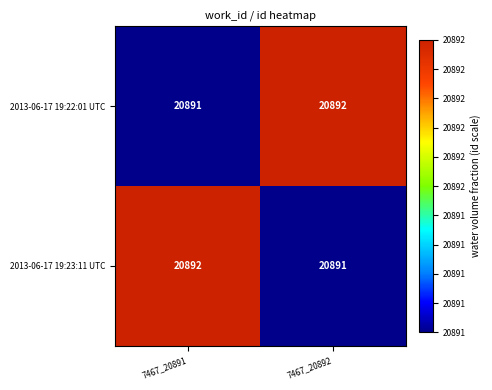

What is the maximum value for 2013-06-17 19:23:11 UTC?

20892